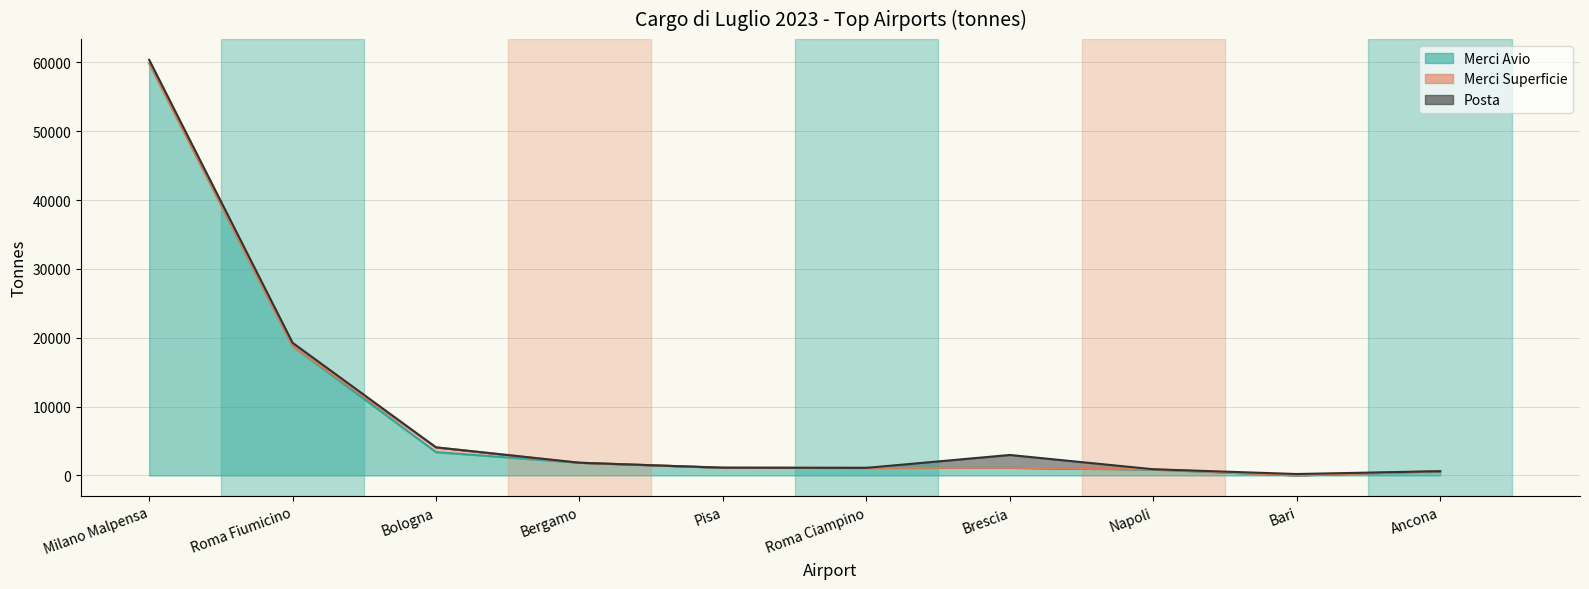

What is the label of the 8th point from the right?

Bologna